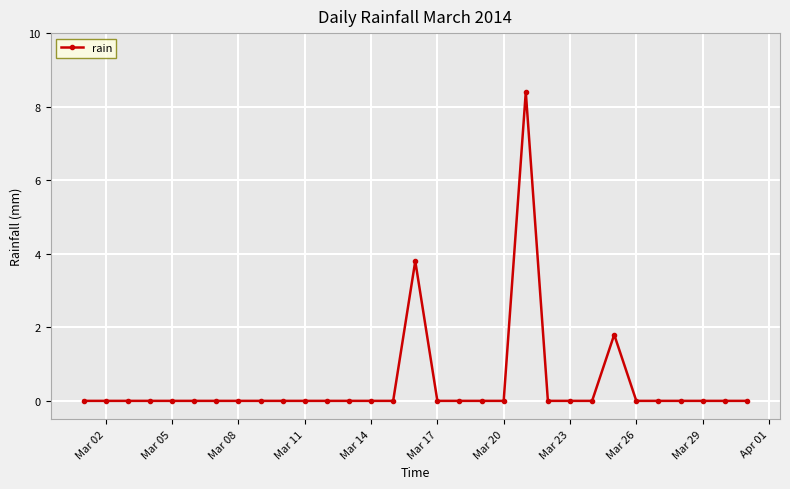

How many categories are shown in the chart?

31